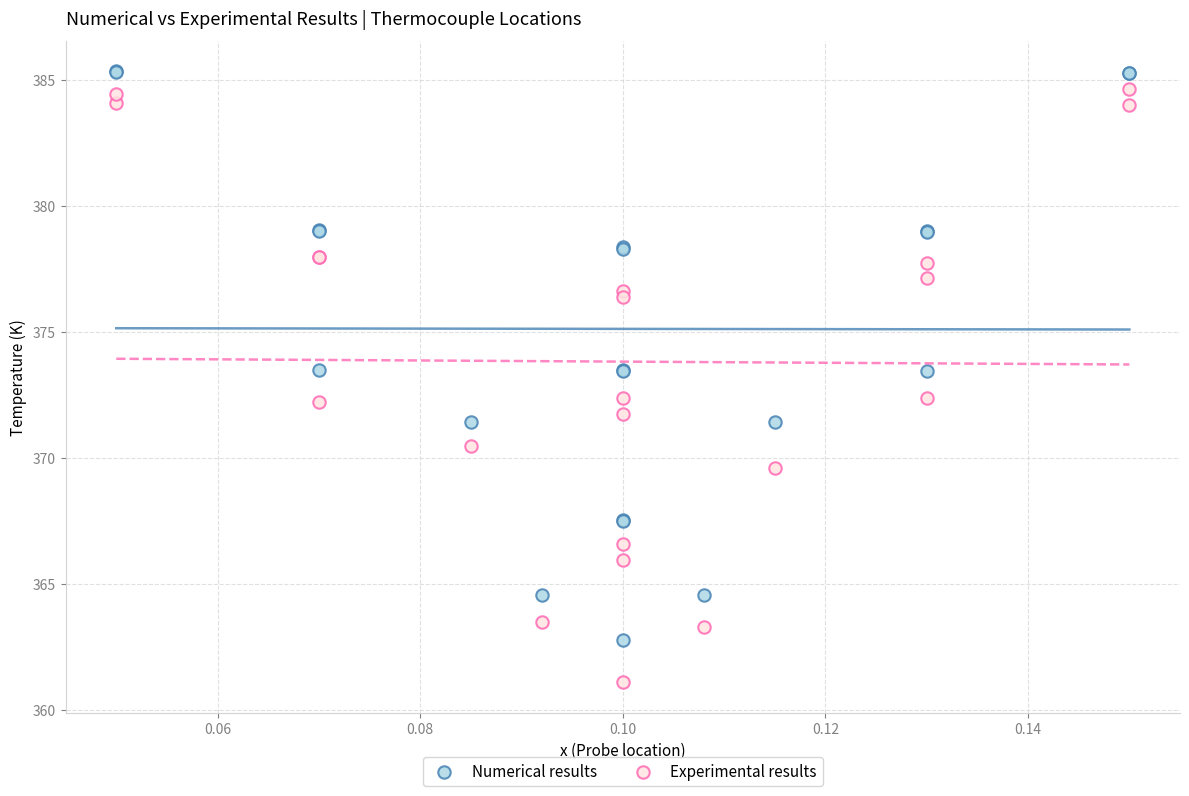

Which series has the widest spread of Y values?

Experimental results